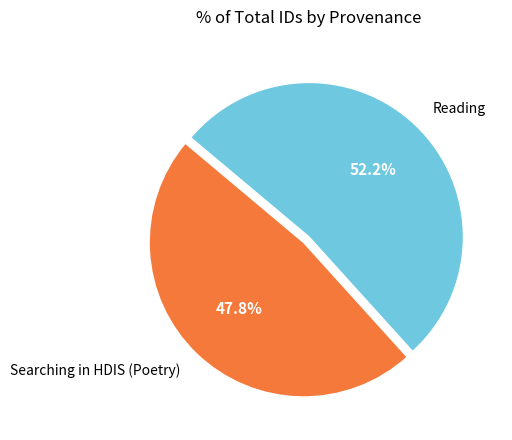

Which category has the biggest portion of the pie?

Reading